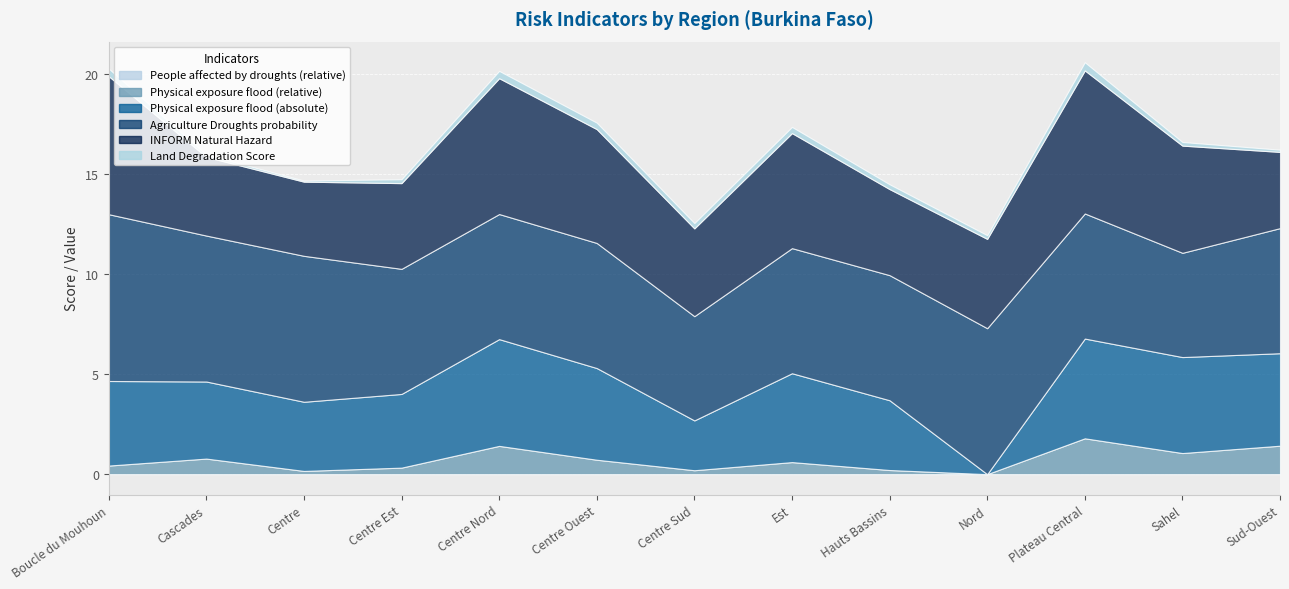

True or false: Agriculture Droughts probability and Physical exposure flood (absolute) intersect in this chart.

False